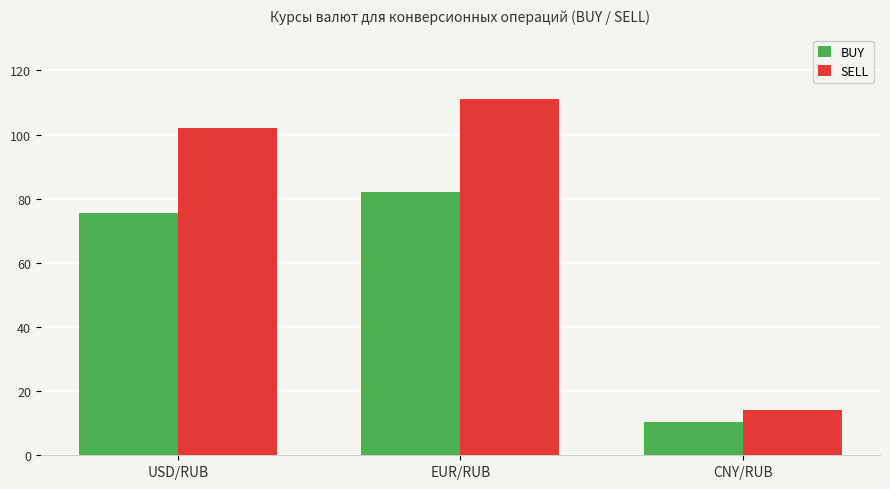

Where is SELL nearest to the value 62?

USD/RUB